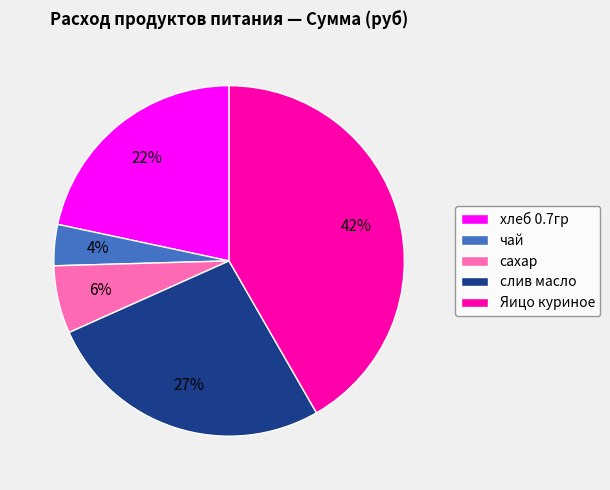

Approximately how many times larger is the value at Яицо куриное compared to слив масло?

1.6